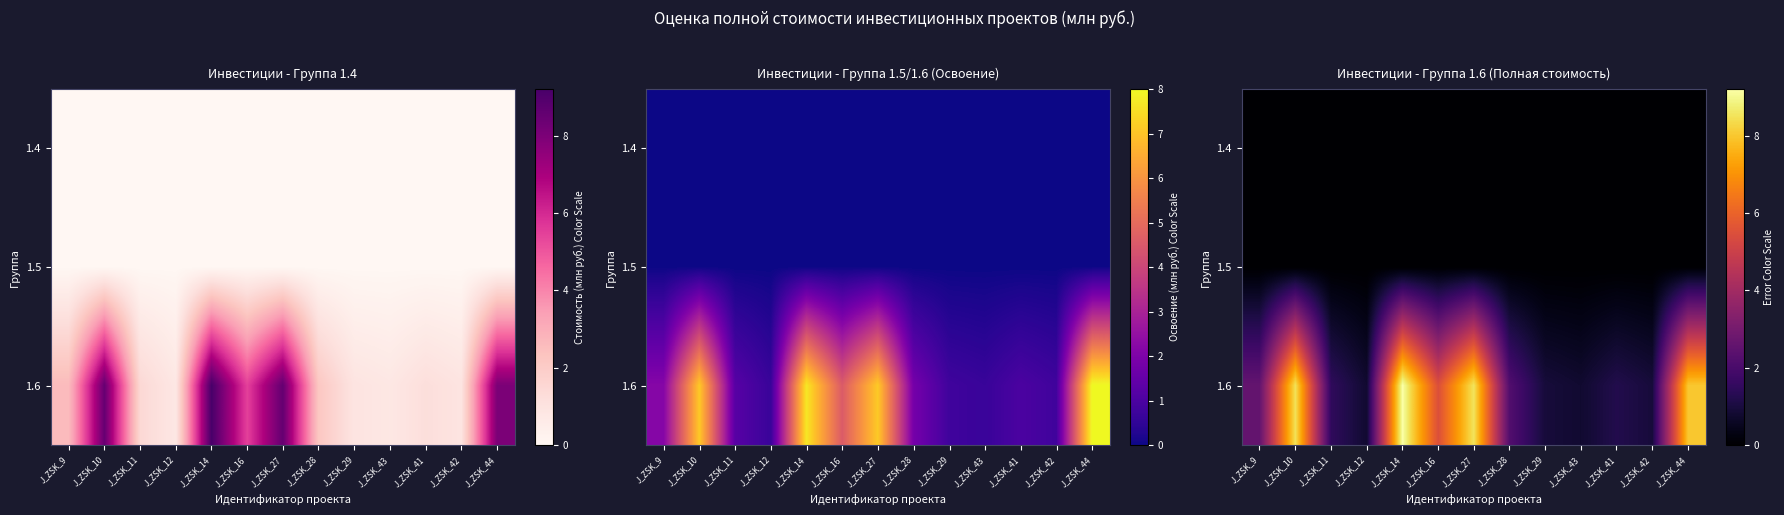

Which category has the lowest value across all series?

J_ZSK_9